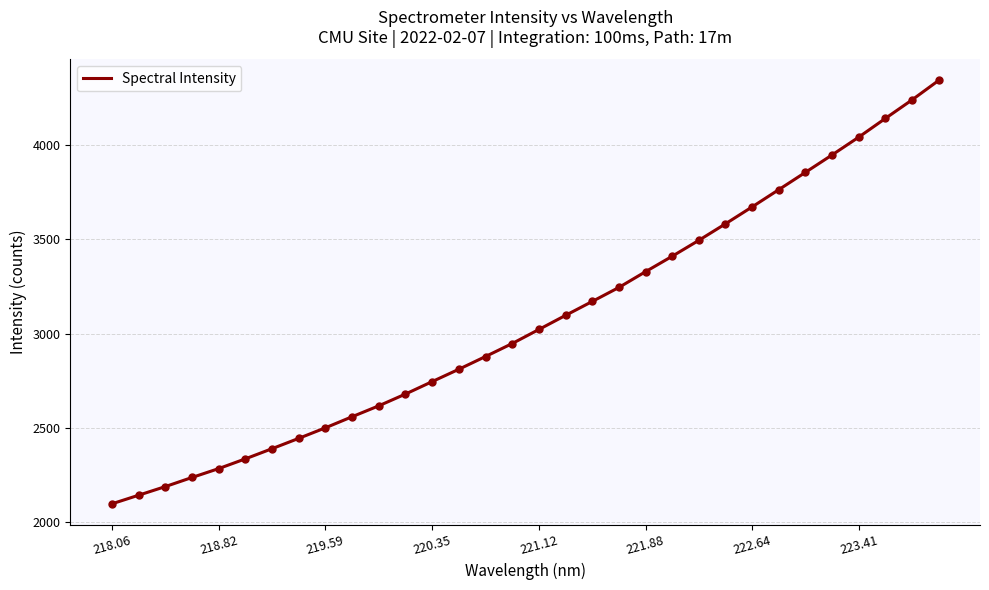

What is the difference between the maximum and minimum values?

2241.7